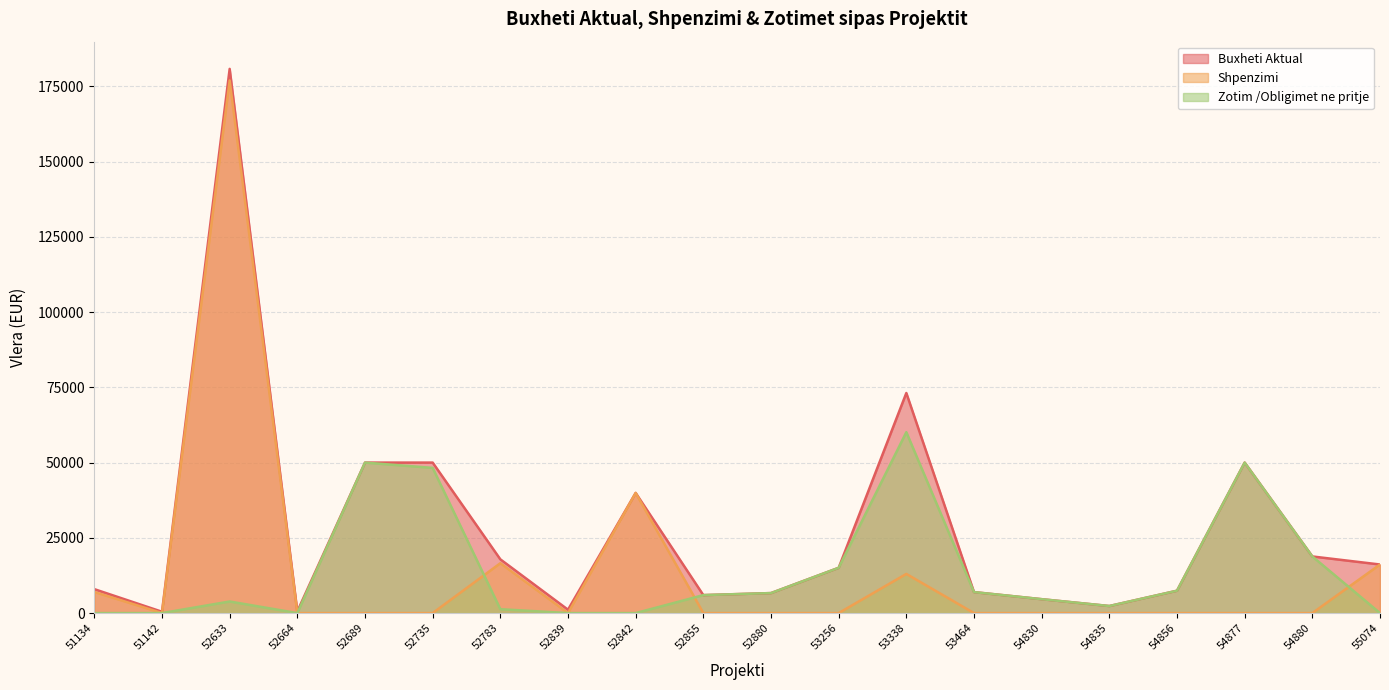

True or false: Shpenzimi and Zotim /Obligimet ne pritje cross at least once.

True